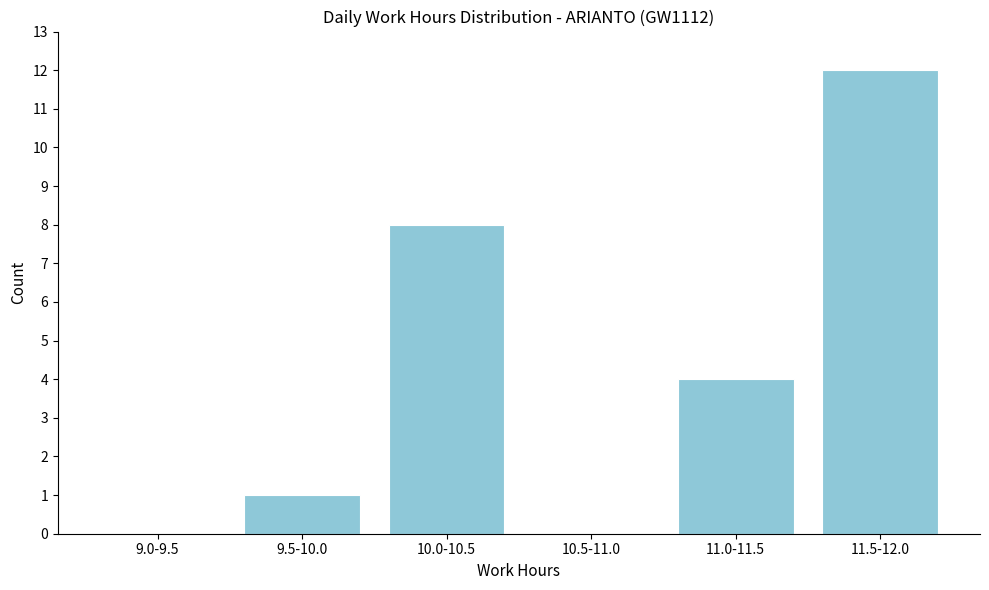

Reading right to left, transcribe all the data shown in this chart.

11.5-12.0=12	11.0-11.5=4	10.5-11.0=0	10.0-10.5=8	9.5-10.0=1	9.0-9.5=0